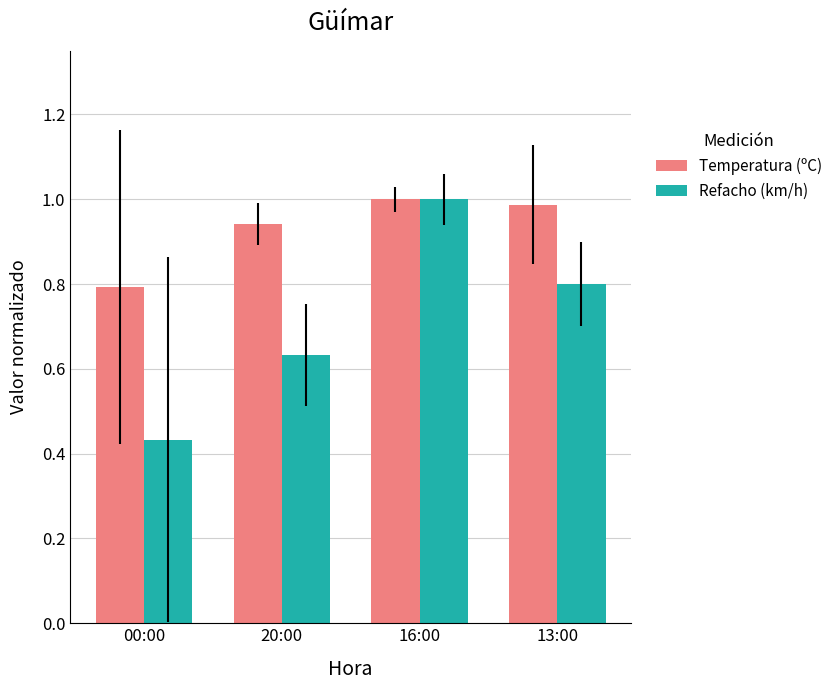

How many groups of bars are there?

4